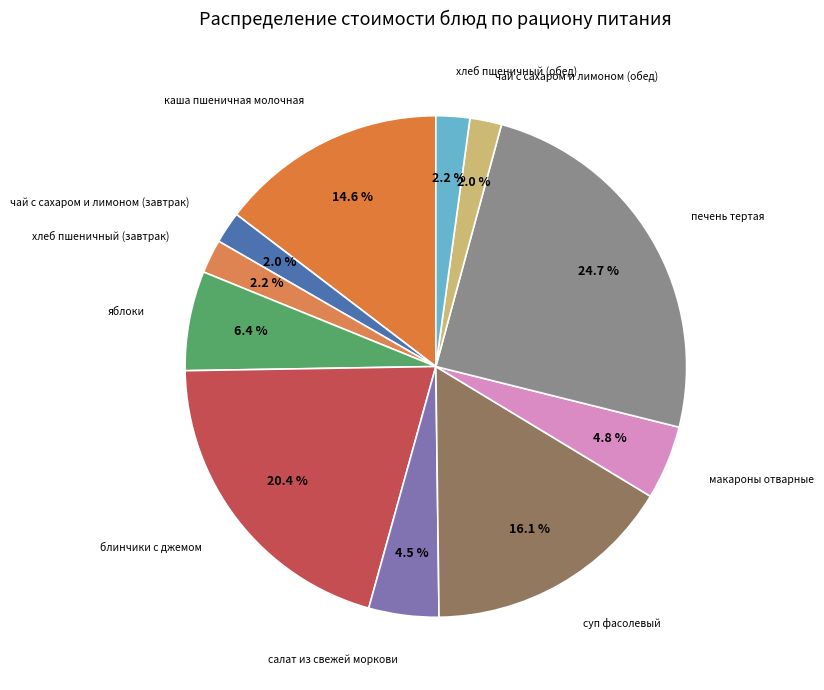

What percentage is NOT represented by чай с сахаром и лимоном (обед)?

98.0%